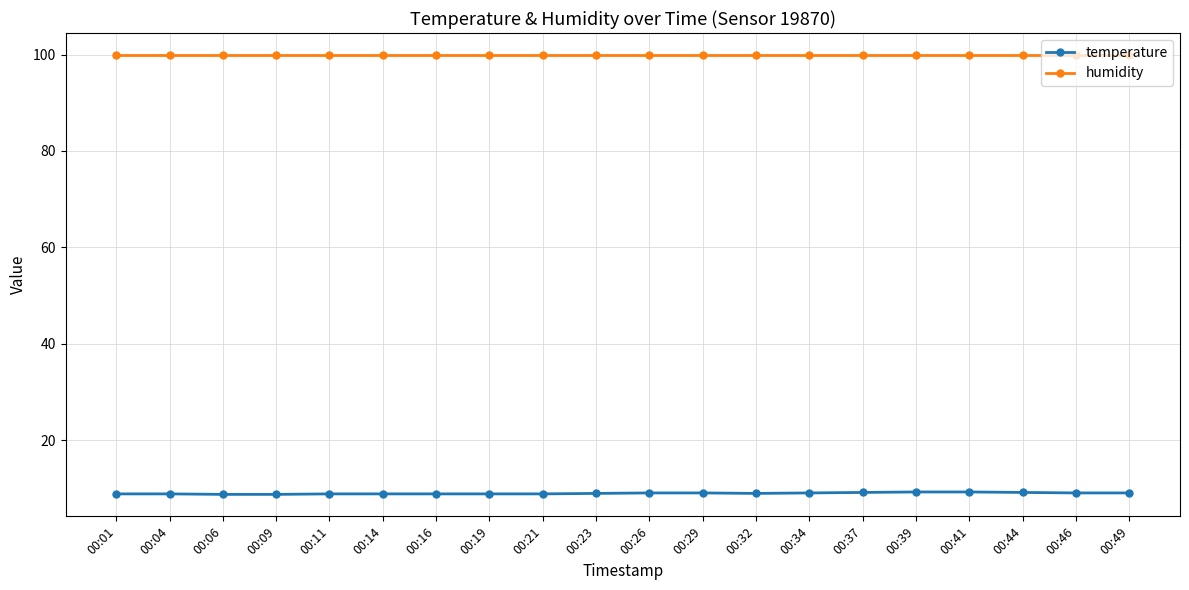

Is it true that temperature equals 4.9 at 00:49?

False